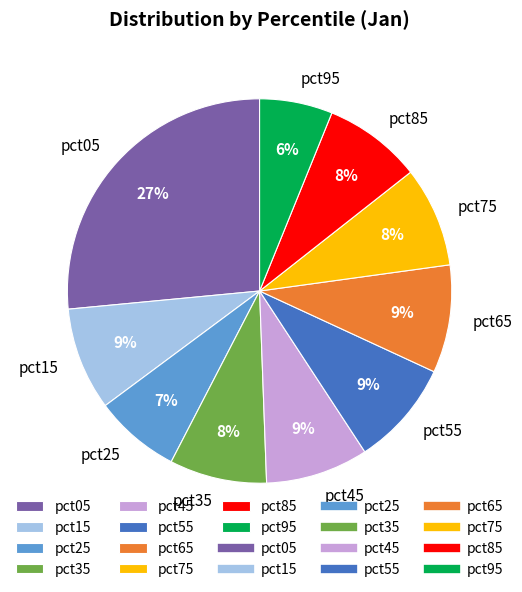

To the nearest percent, what is the average slice percentage?

10%